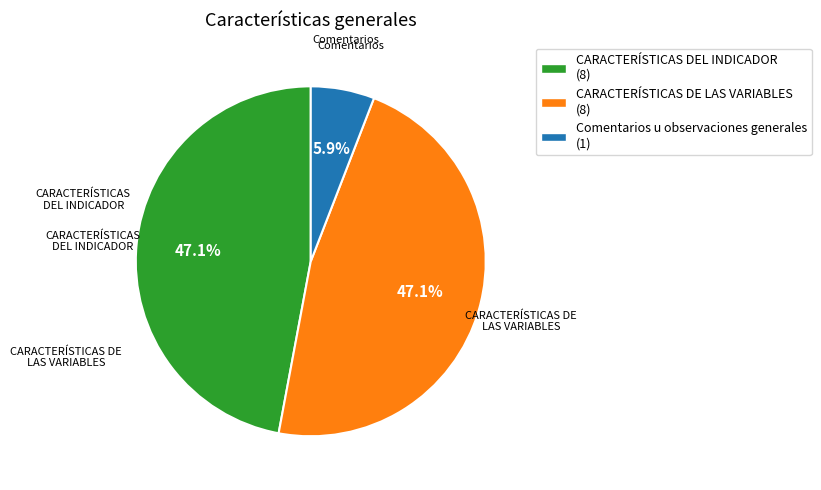

Combined, what portion of the pie is Comentarios u observaciones generales and CARACTERÍSTICAS DEL INDICADOR?

52.9%